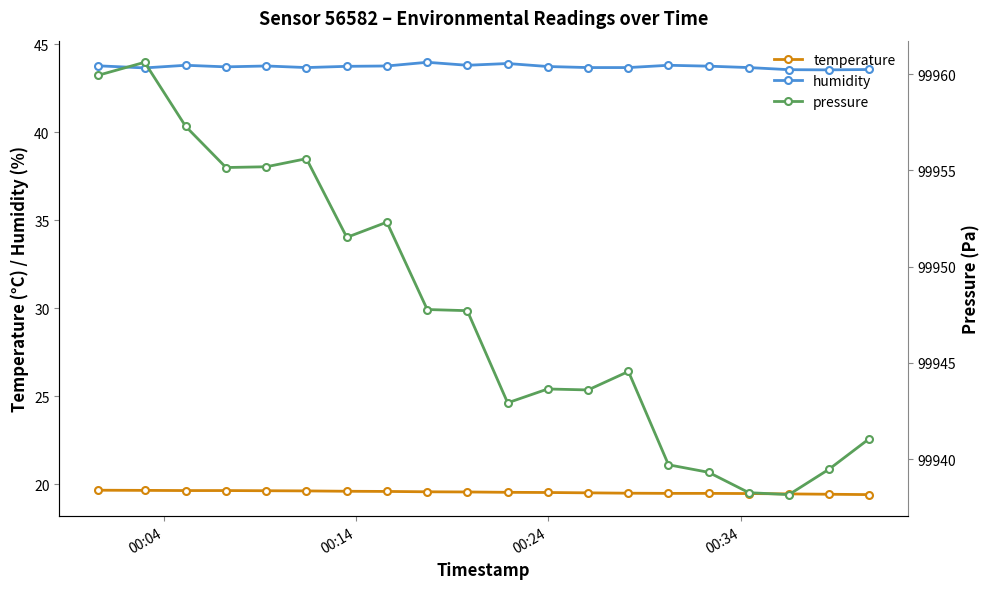

List the series in order of their peak value, lowest first.

temperature, humidity, pressure